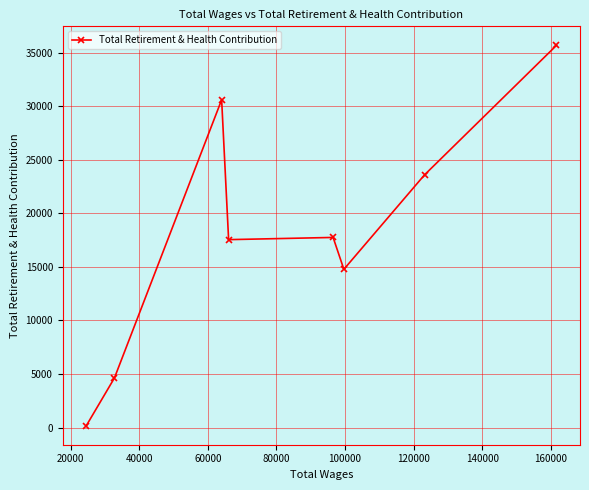

What is the greatest value displayed?

35702